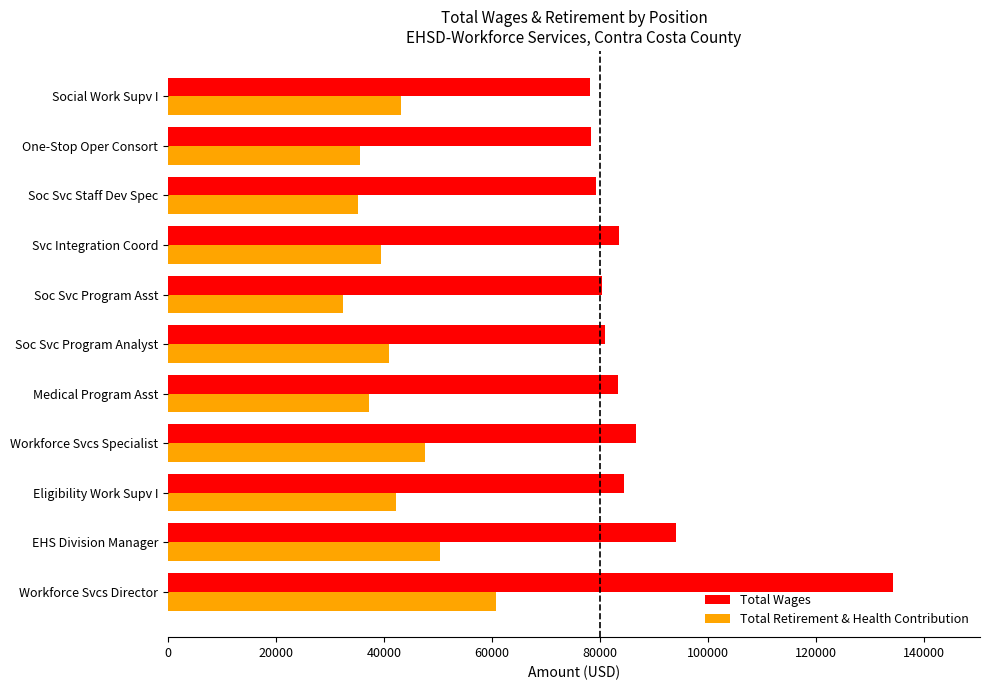

Is it true that Total Retirement & Health Contribution equals 49040.1 at Soc Svc Program Asst?

False